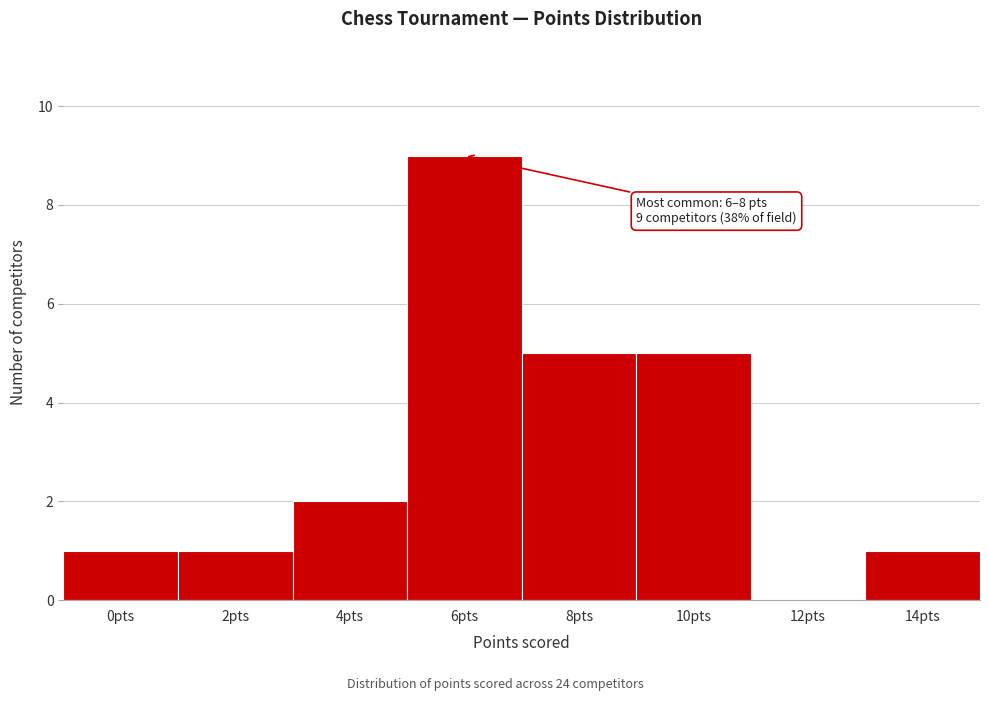

Reading right to left, list all the values displayed in this chart.

14pts=1	12pts=0	10pts=5	8pts=5	6pts=9	4pts=2	2pts=1	0pts=1